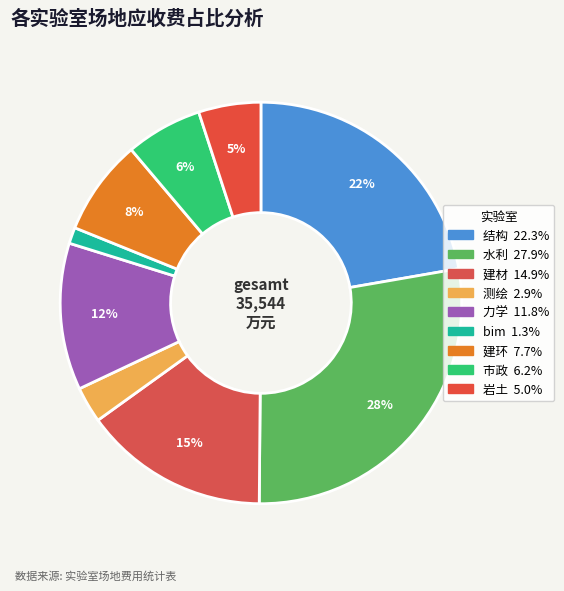

Is there any slice that represents more than half of the pie?

No